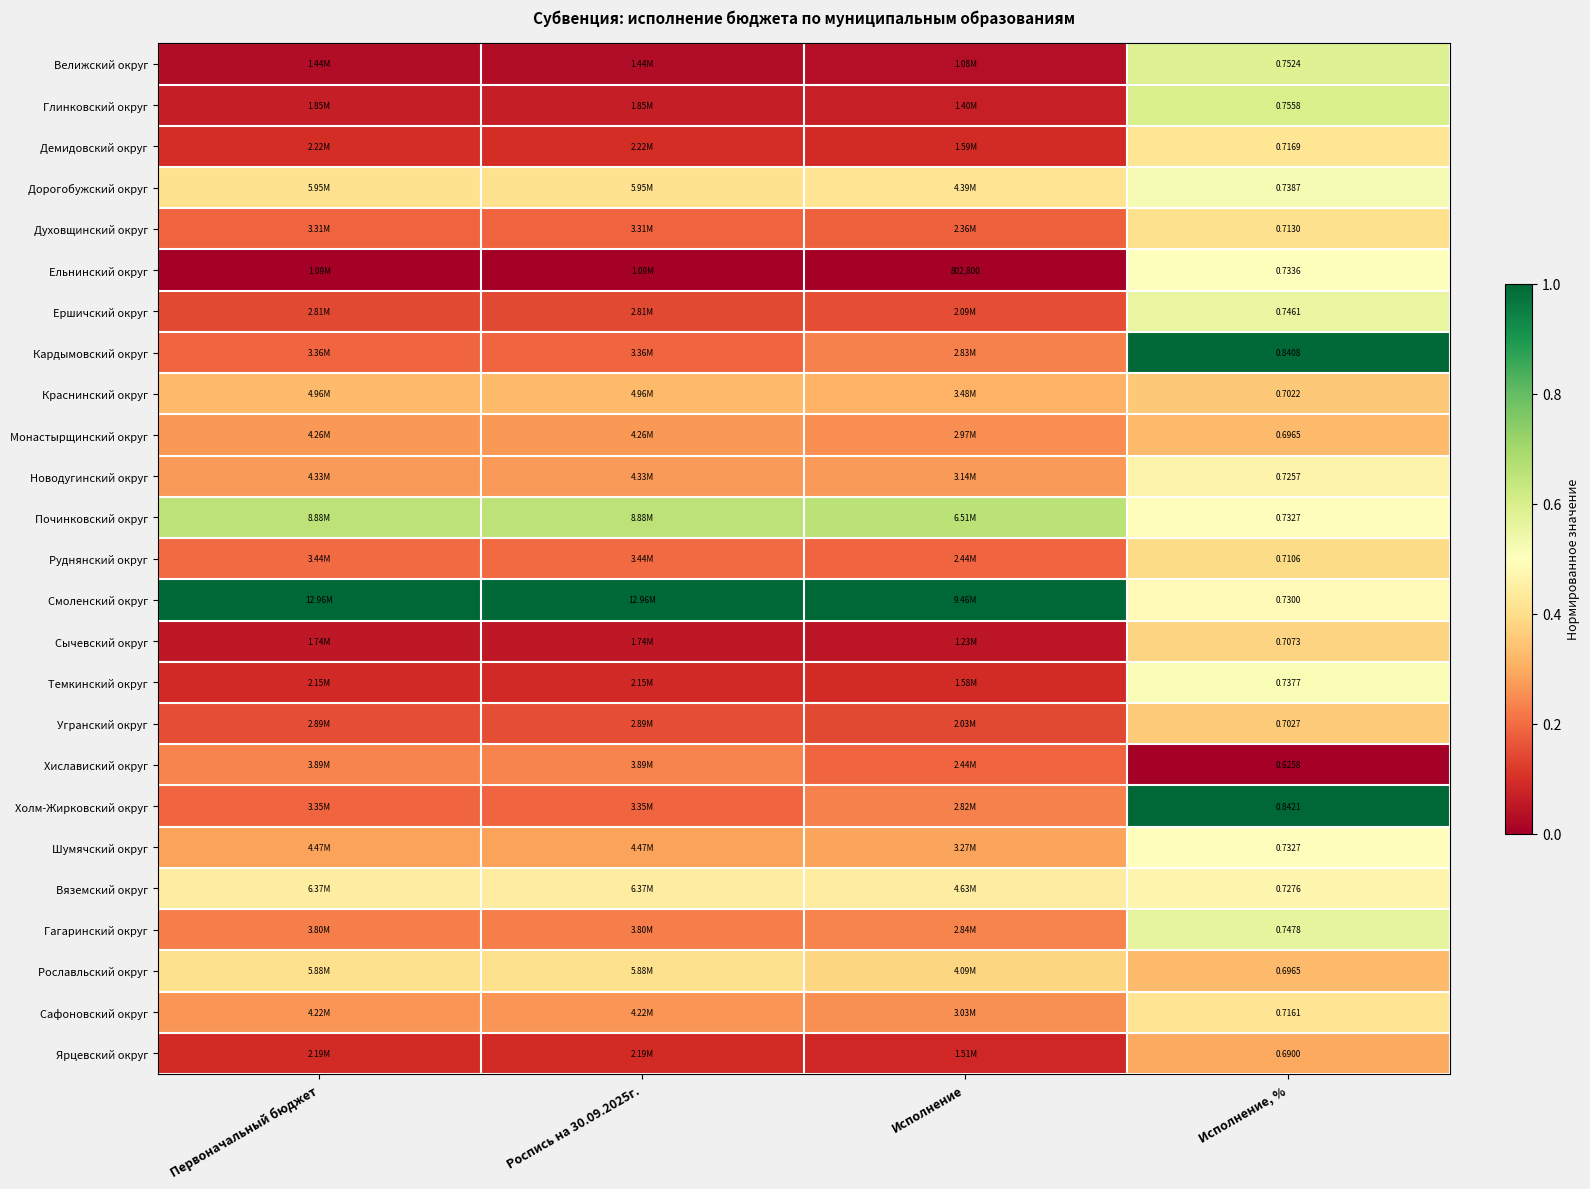

Is the value of Шумячский округ at Исполнение, % greater than the value of Вяземский округ at Исполнение, %?

Yes